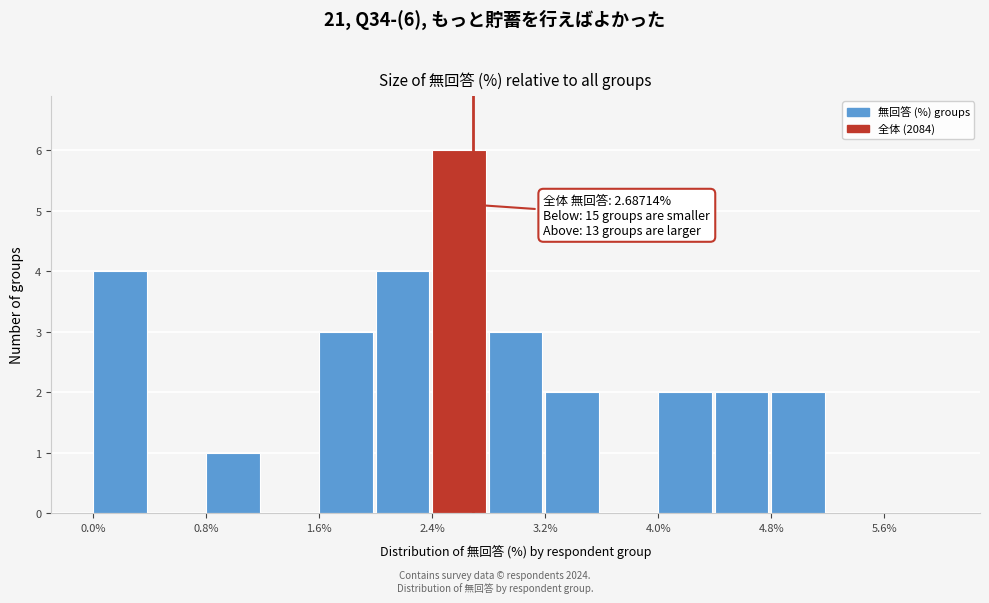

Over which range of the x-axis is the bar tallest?

2.4 to 2.8